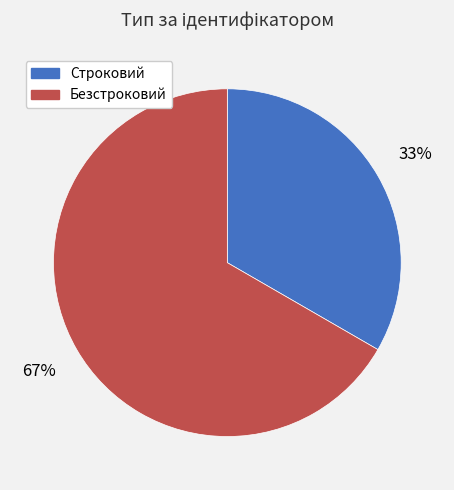

To the nearest percent, what is the combined percentage of Строковий and Безстроковий?

100%